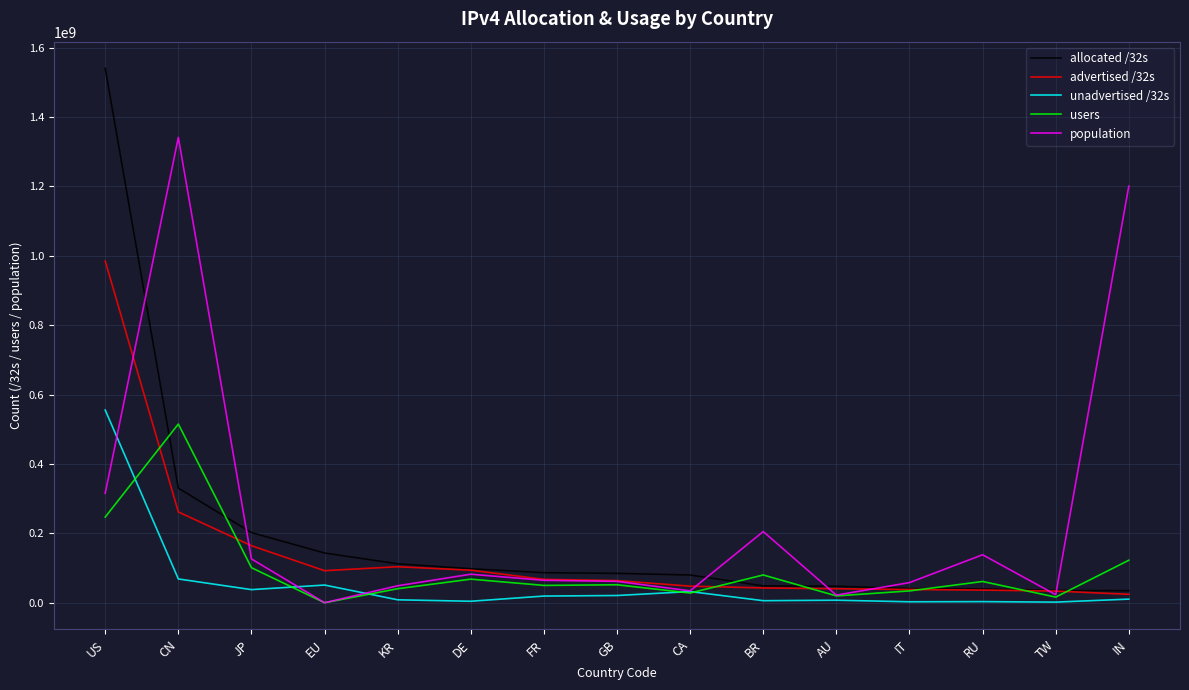

What is the difference between the second highest and minimum values in the population series?

1201006134